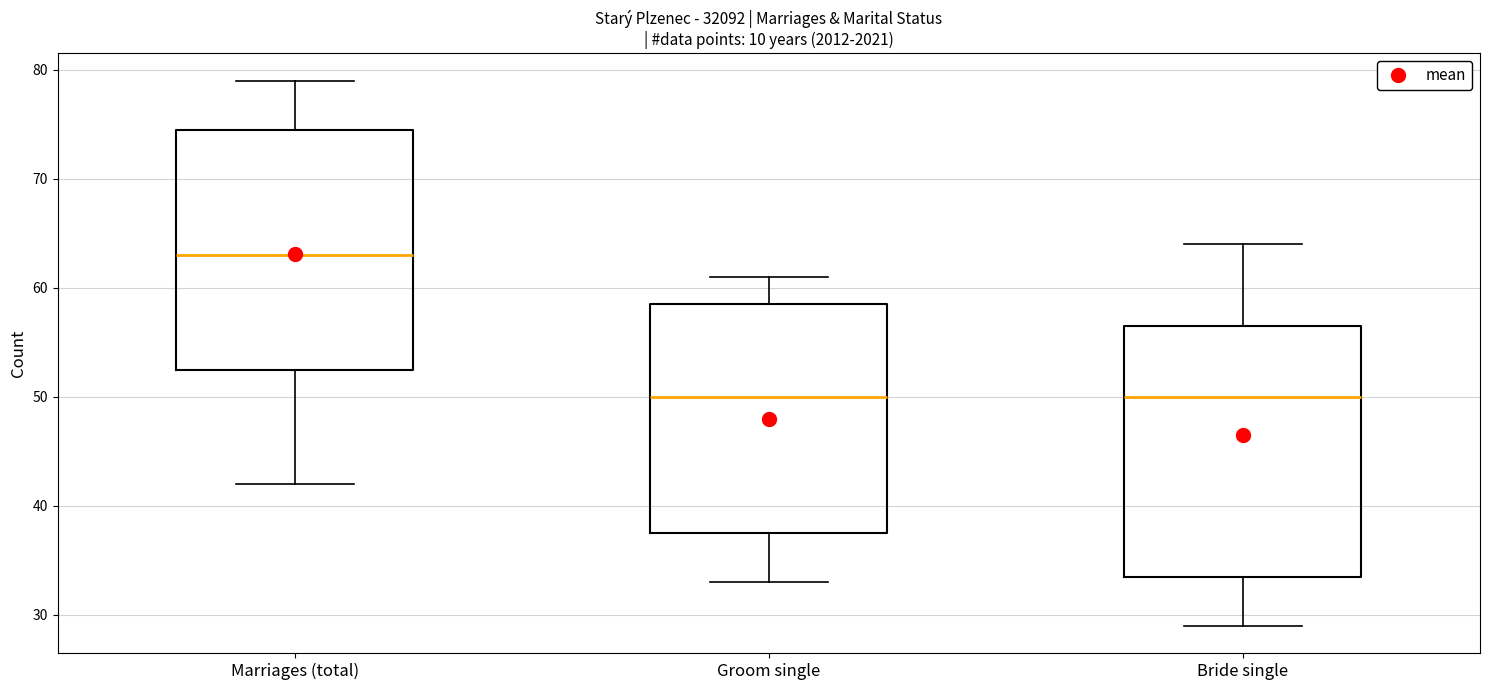

Reading left to right, transcribe this box plot: for each box, give where its median line is, the range the box spans, and where its two whiskers end, as read against the y-axis. The values are not printed on the chart, so give them approximately, as read against the axis.

Marriages (total): median 63, box 53 to 75, whiskers 42 to 79
Groom single: median 50, box 38 to 59, whiskers 33 to 61
Bride single: median 50, box 34 to 57, whiskers 29 to 64